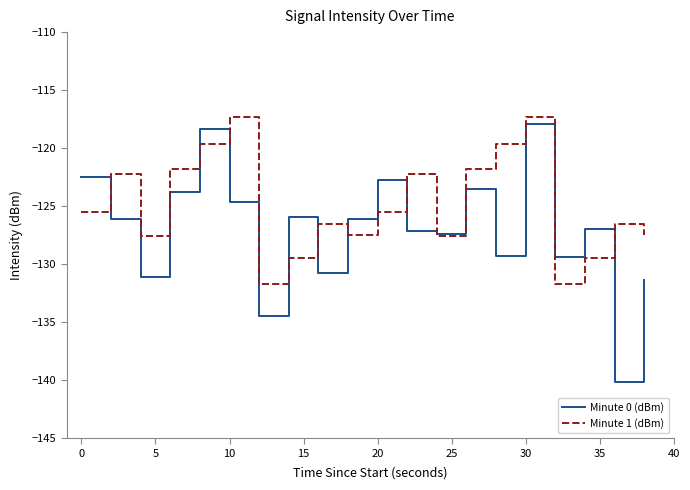

List the series in order of their overall mean, lowest first.

Minute 0 (dBm), Minute 1 (dBm)